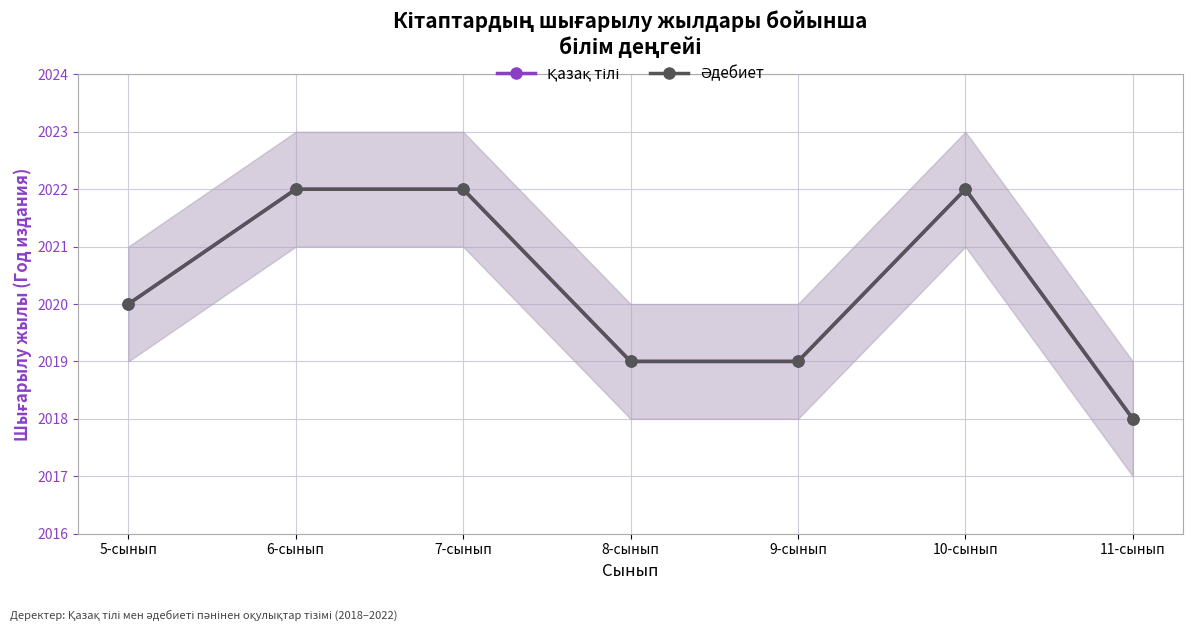

How many lines are shown in the chart?

2